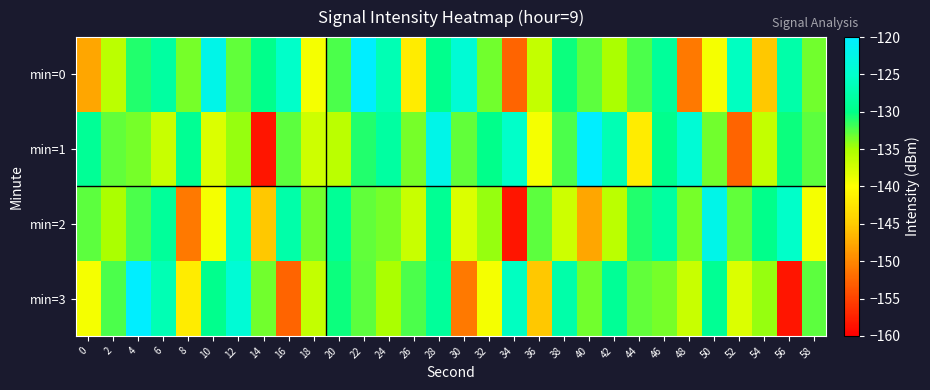

Which category has the highest value across all series?

22